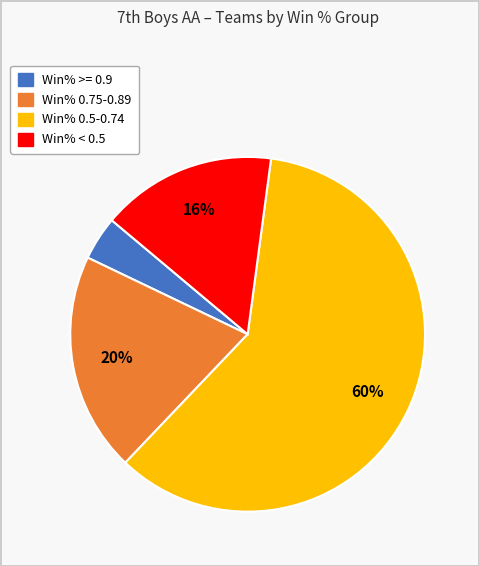

To the nearest percent, what is the difference between the largest and smallest slice percentages?

56%